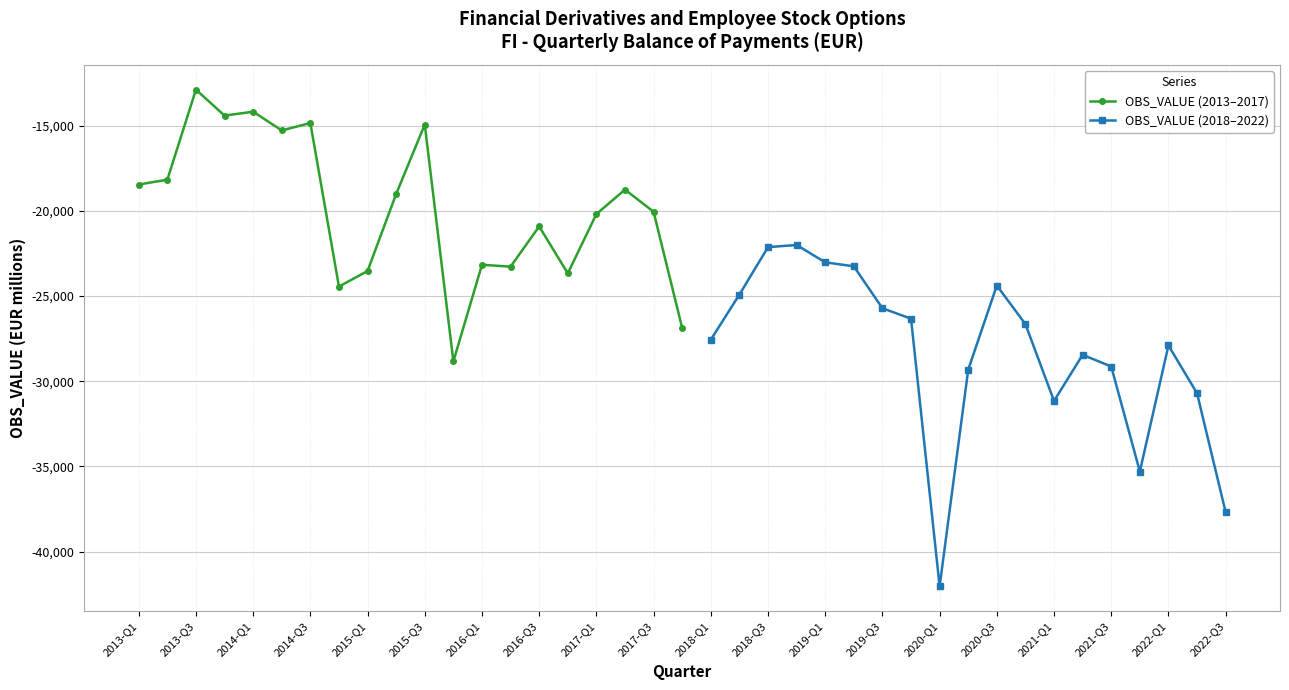

The value at 2016-Q1 is -10218. True or false?

False